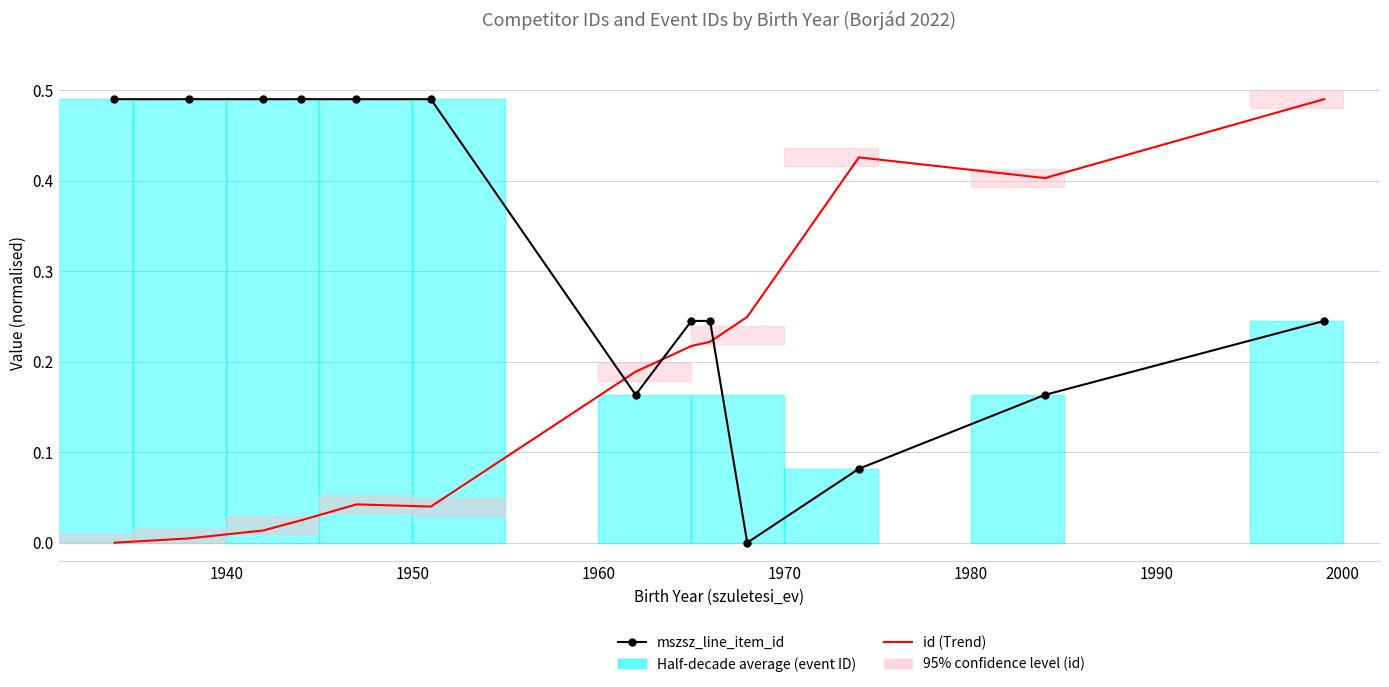

Is the value of id at 2000 greater than the value of mszsz_line_item_id at 10?

Yes